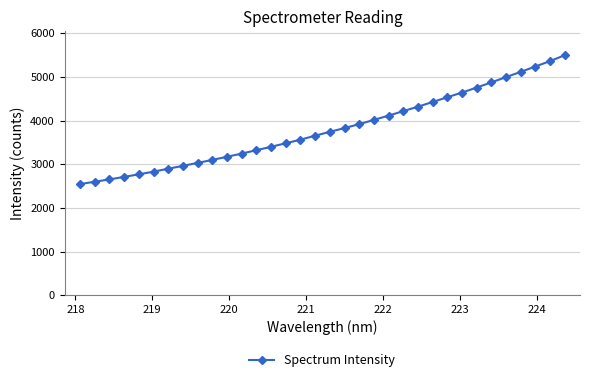

What is the smallest value displayed?

2544.5